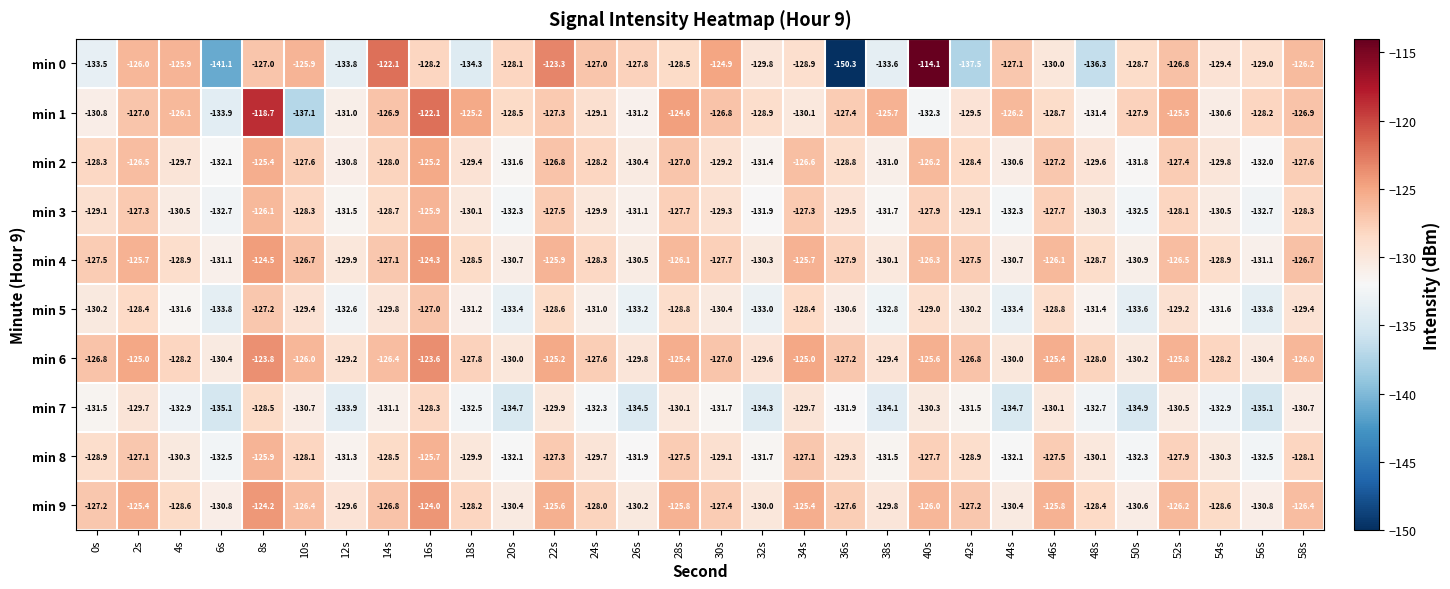

The value of min 8 at 26s is -131.9. True or false?

True